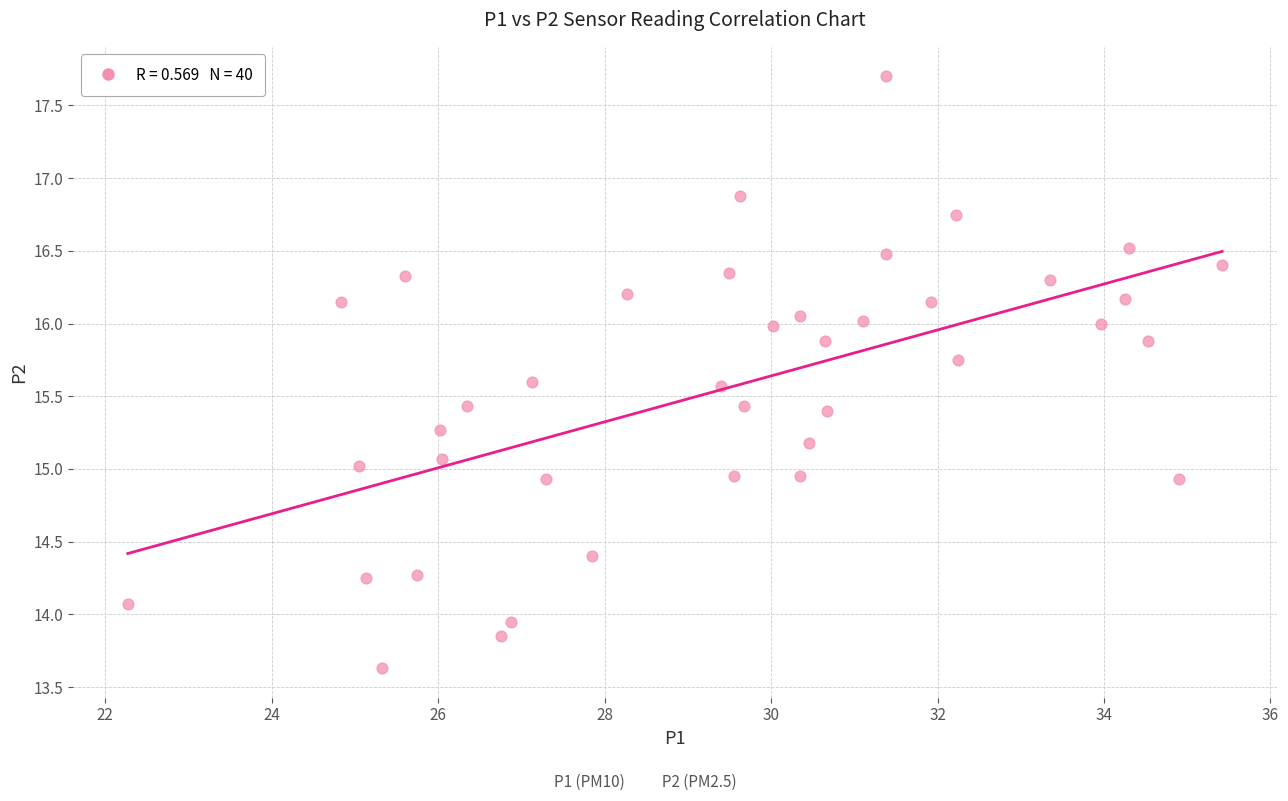

What is the range of X values (max minus min)?

13.2